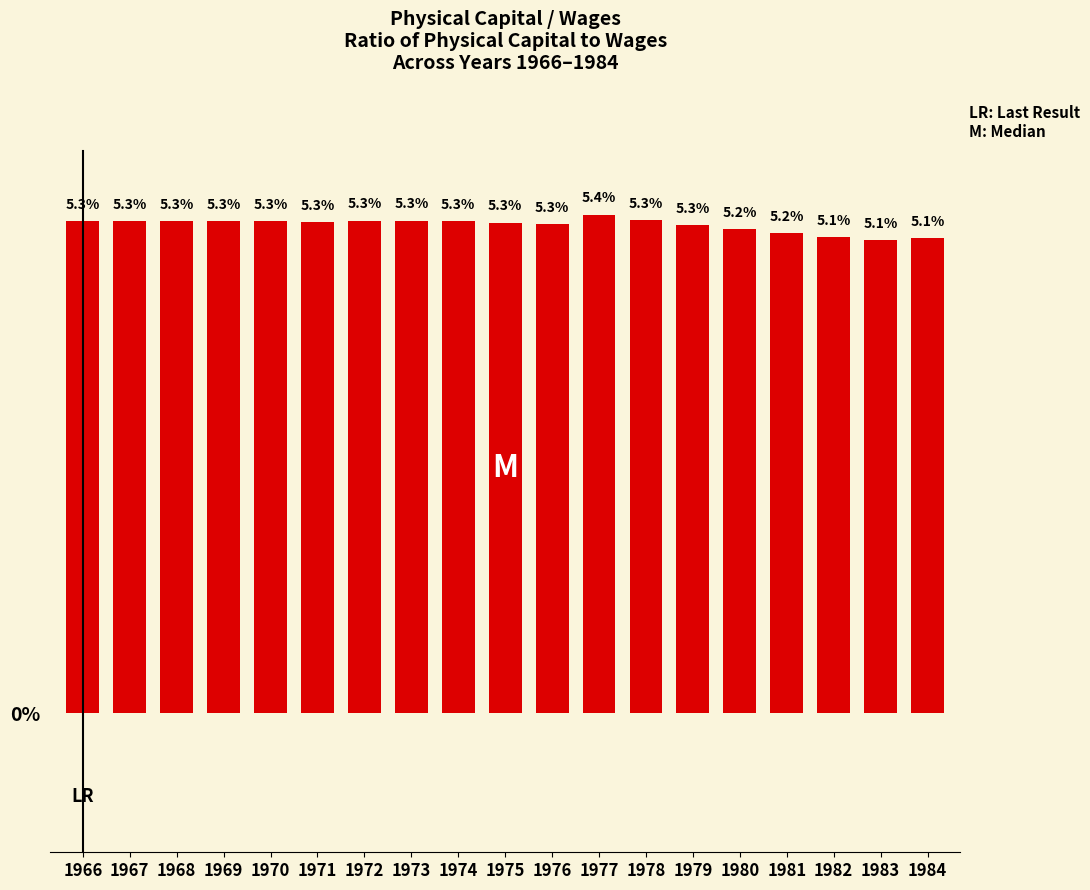

Between 1981 and 1971, which is larger?

1971